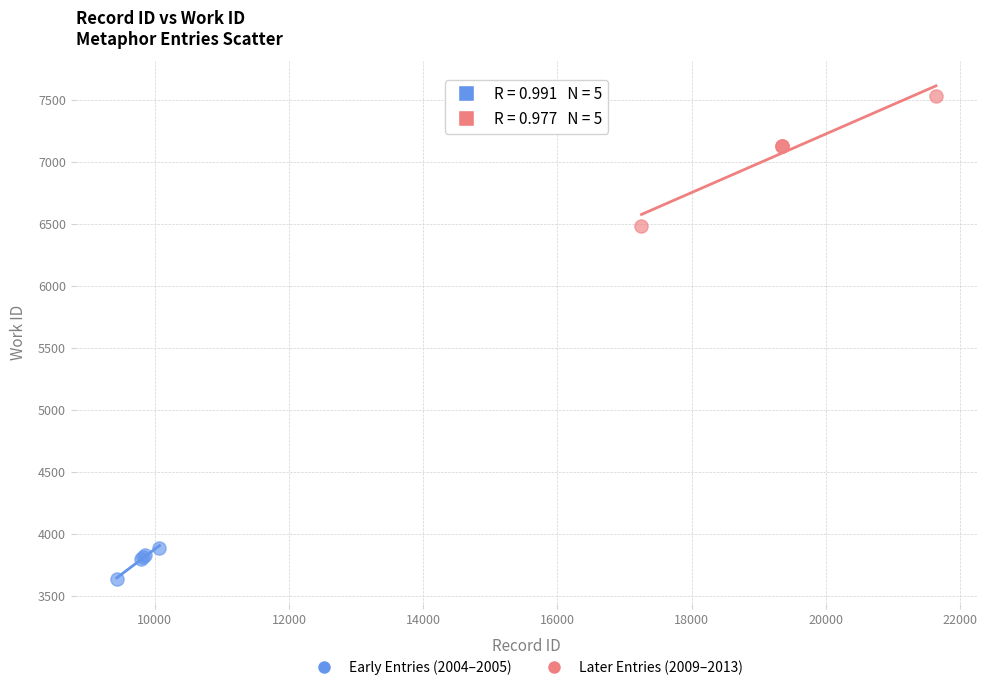

Which series contains the lowest Y value?

Early Entries (2004–2005)